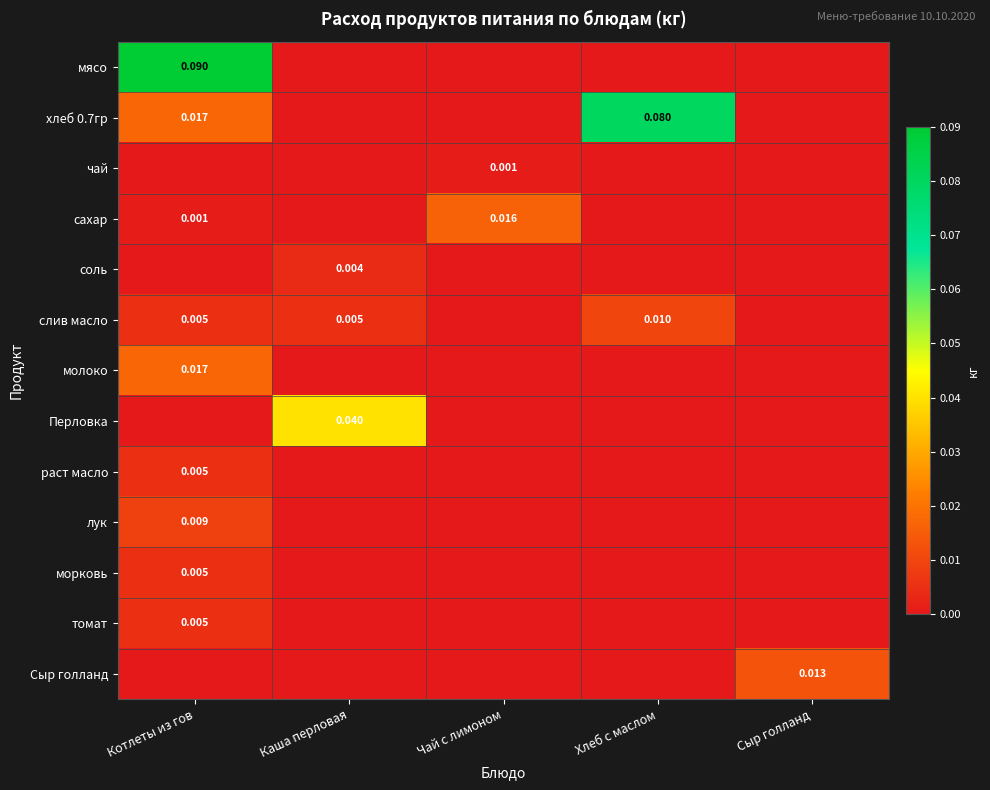

List the series in order of their peak value, highest first.

мясо, хлеб 0.7гр, Перловка, молоко, сахар, Сыр голланд, слив масло, лук, раст масло, морковь, томат, соль, чай